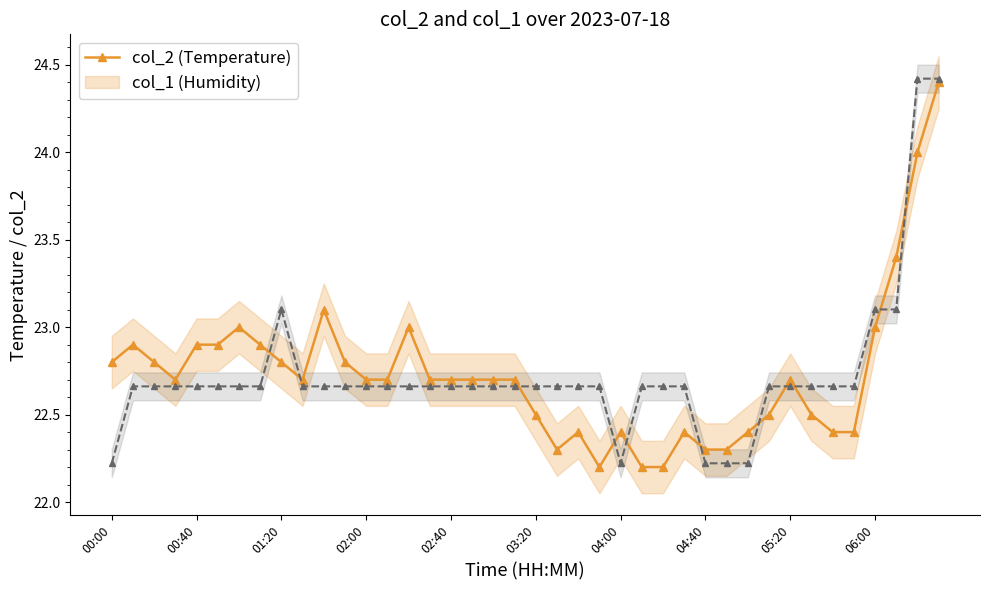

How many lines are shown in the chart?

2